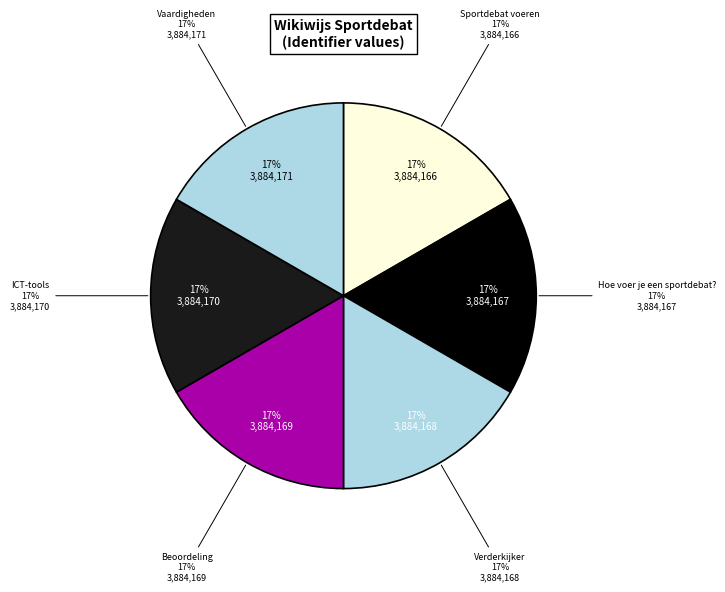

Which slice is the smallest?

Sportdebat